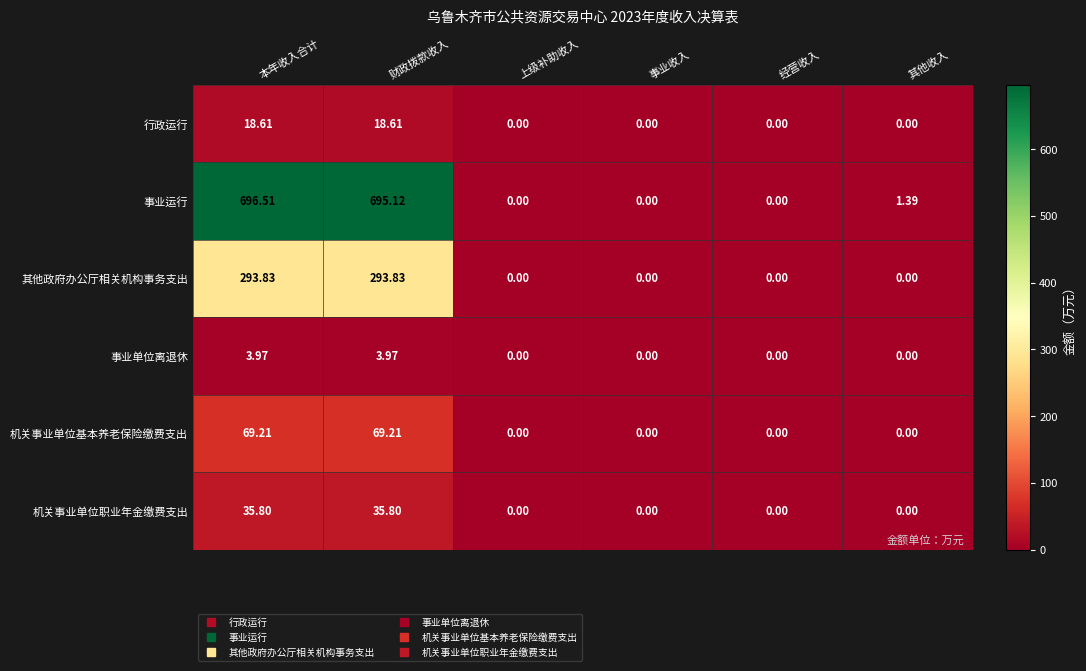

Count the number of categories in the chart.

6